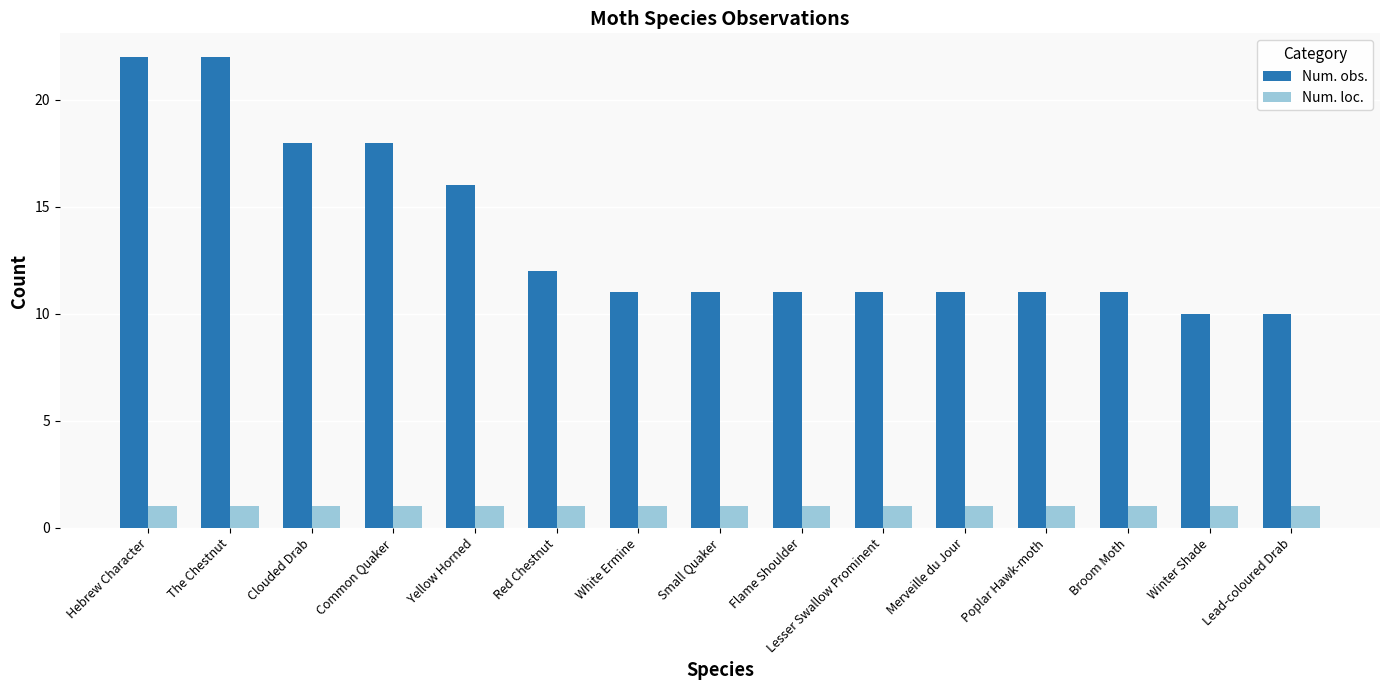

How many groups of bars are there?

15